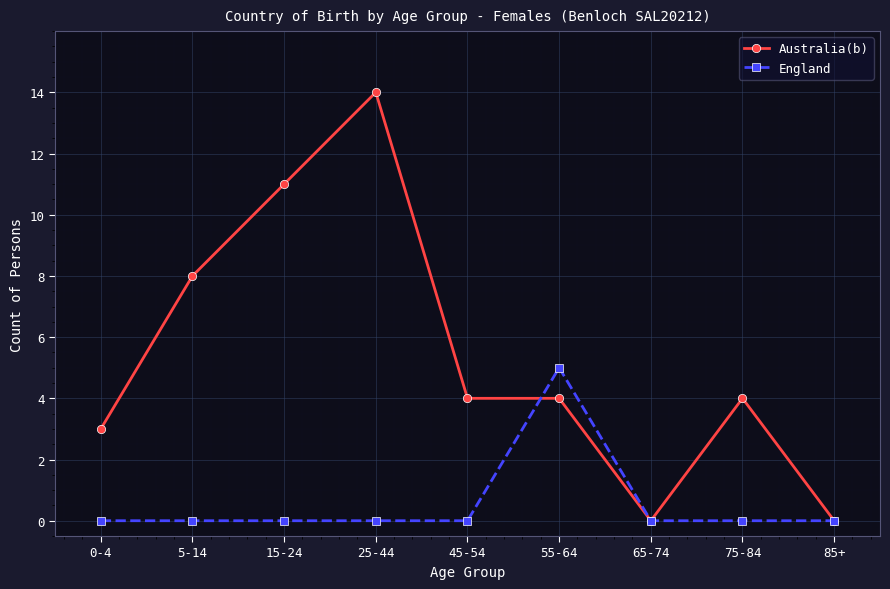

In England, how many points are higher than both neighbors (excluding endpoints)?

1